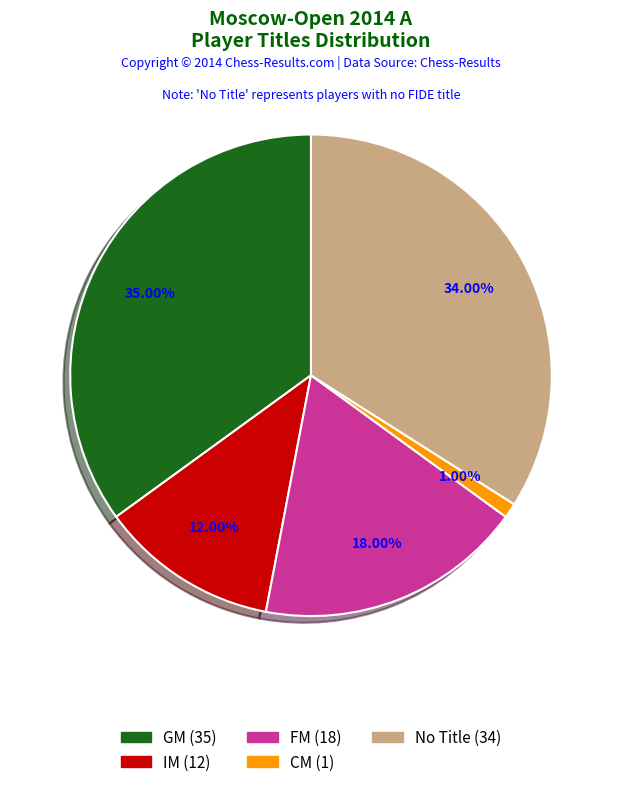

Rank the categories by value from lowest to highest.

CM (1), IM (12), FM (18), No Title (34), GM (35)